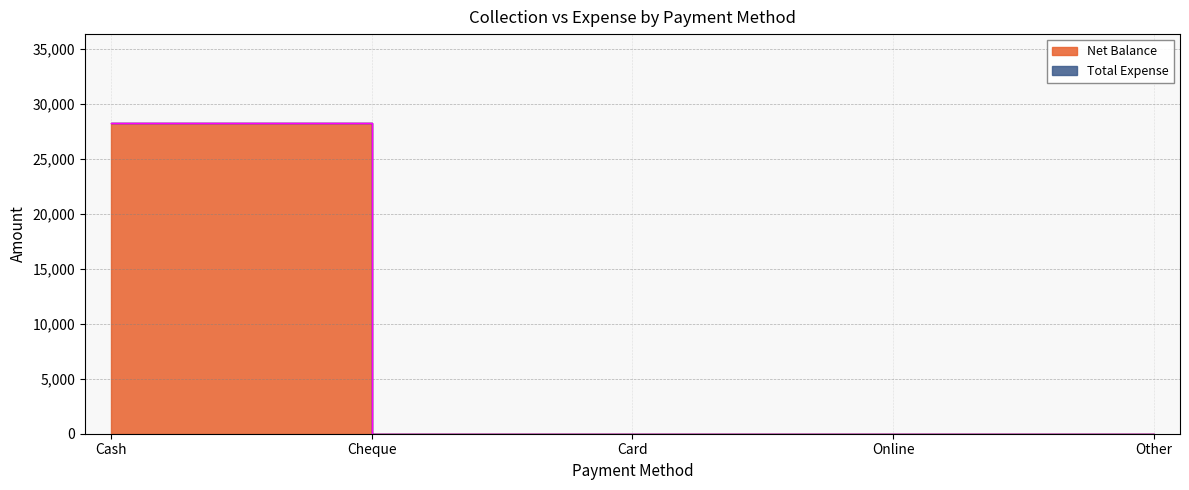

List the labels in order of value, largest first.

Cash, Cheque, Card, Online, Other